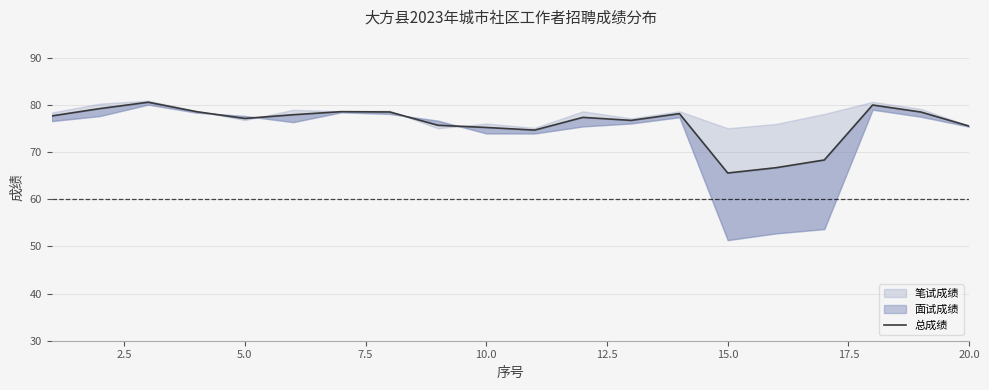

What is the greatest value displayed?

80.6